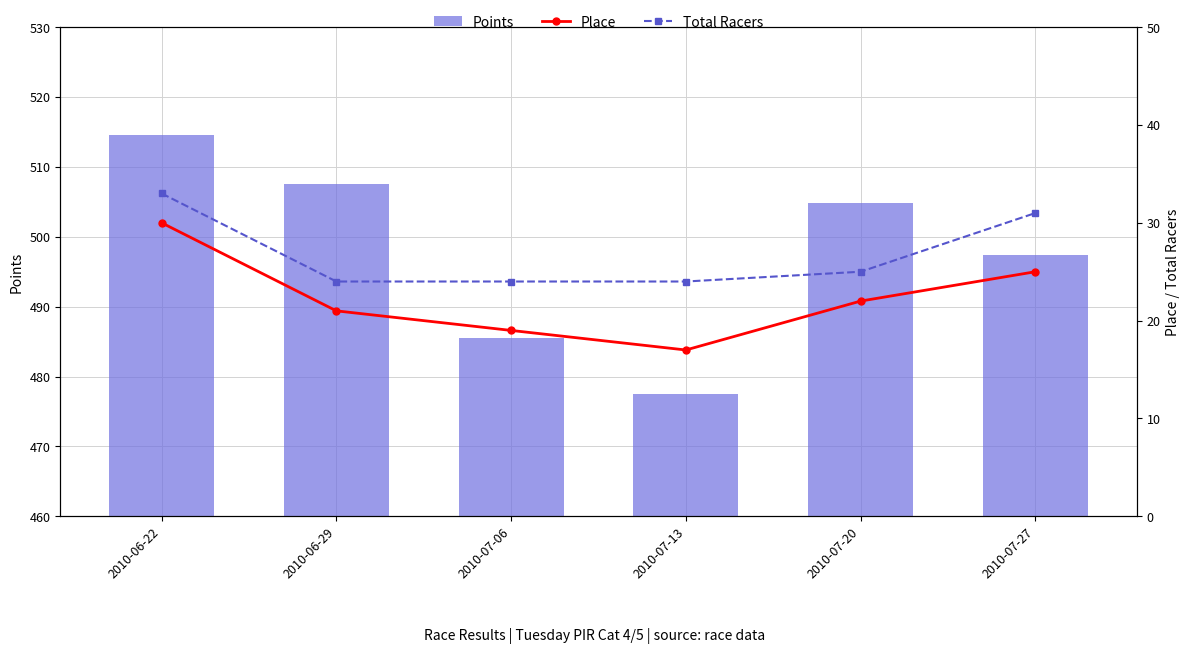

What is the smallest value displayed?

17.0